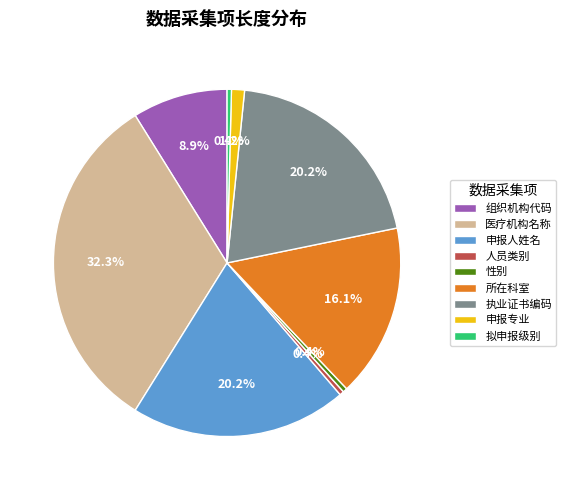

What is the largest slice in the pie chart?

医疗机构名称